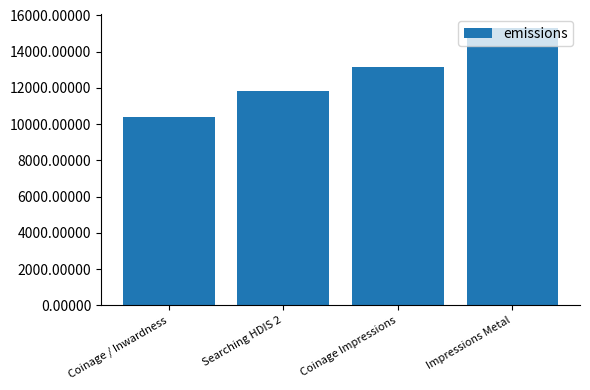

What is the smallest value displayed?

10406